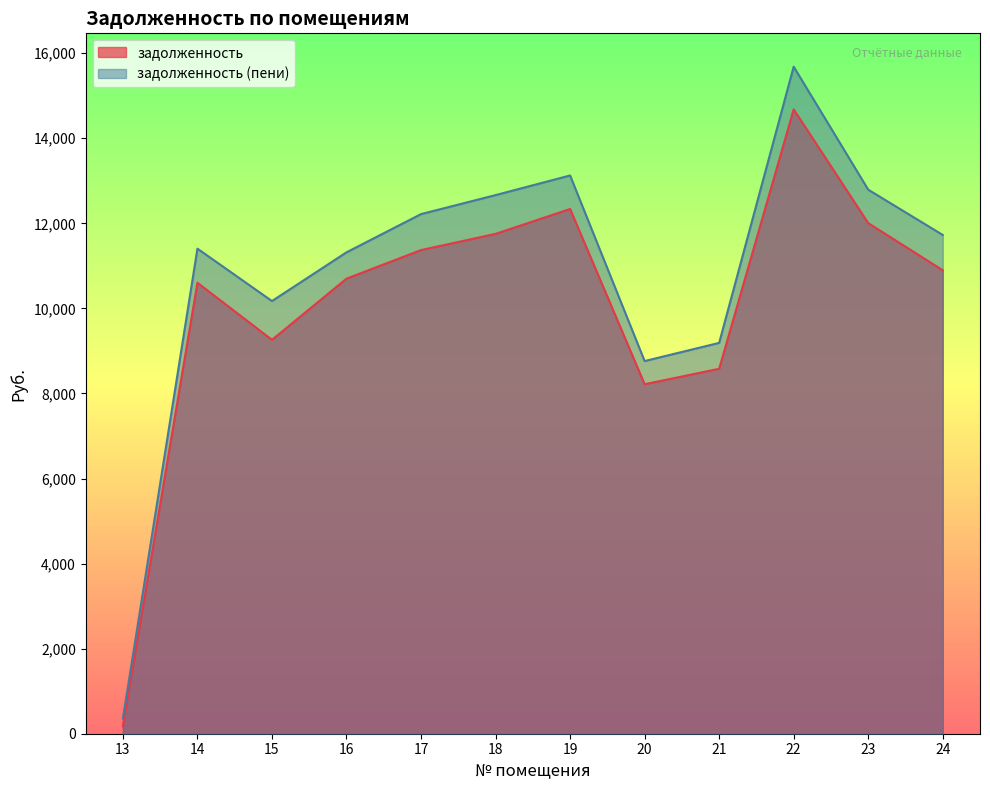

True or false: задолженность (пени) and задолженность intersect in this chart.

False